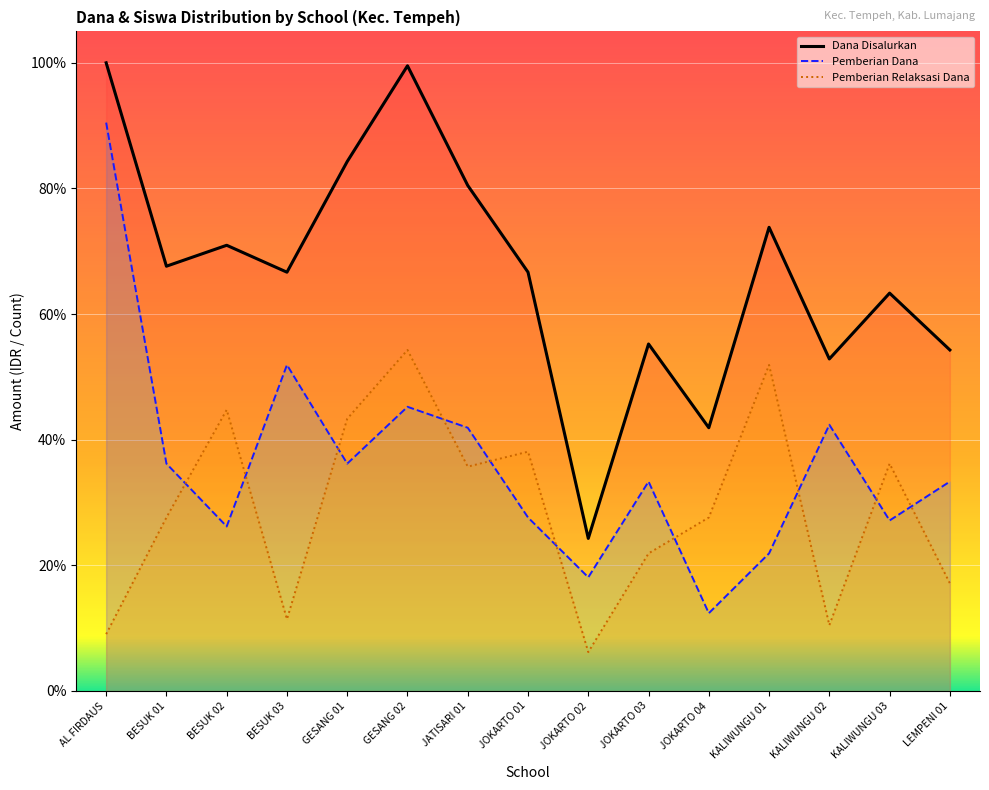

What are all the series names shown in the legend?

Dana Disalurkan, Pemberian Relaksasi Dana, Pemberian Dana